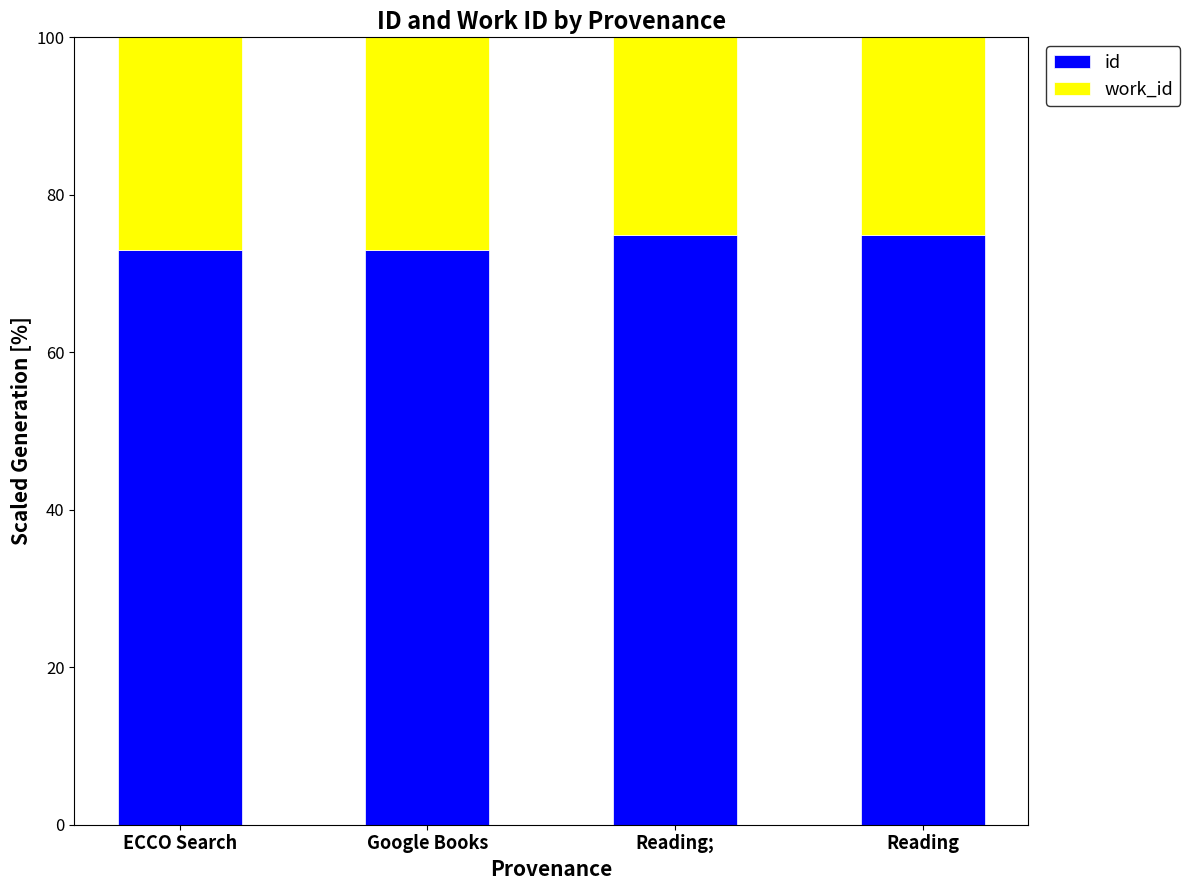

How many data points in id are less than 74?

2